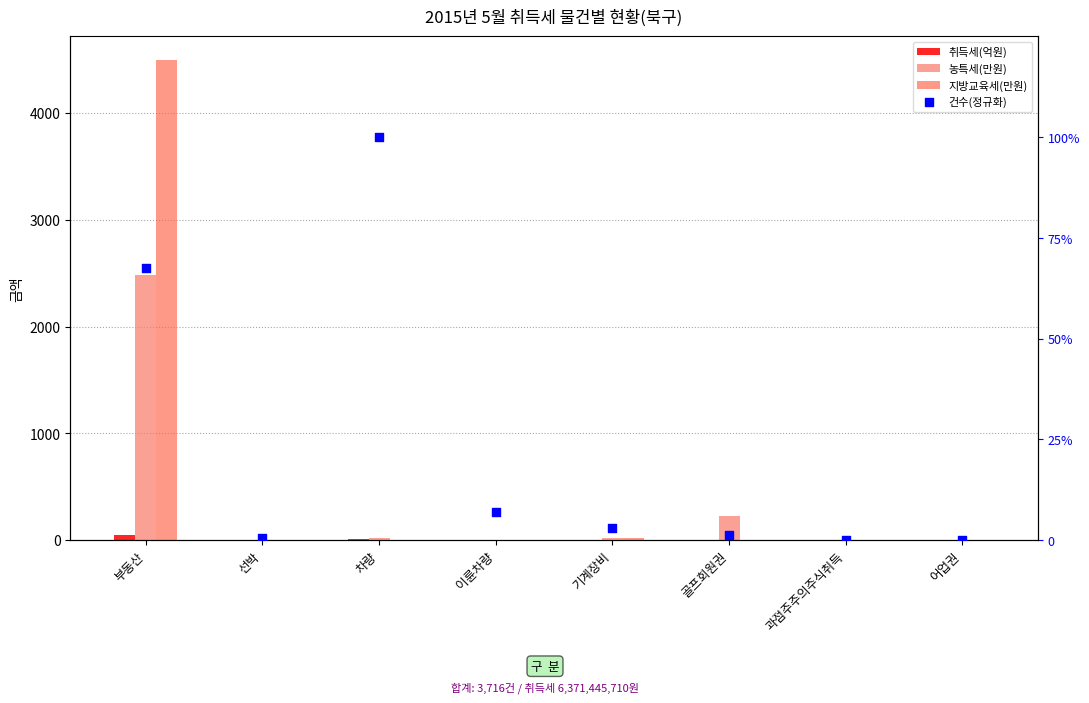

Is the value of 취득세(억원) at 과점주주의주식취득 greater than the value of 건수(정규화) at 차량?

No